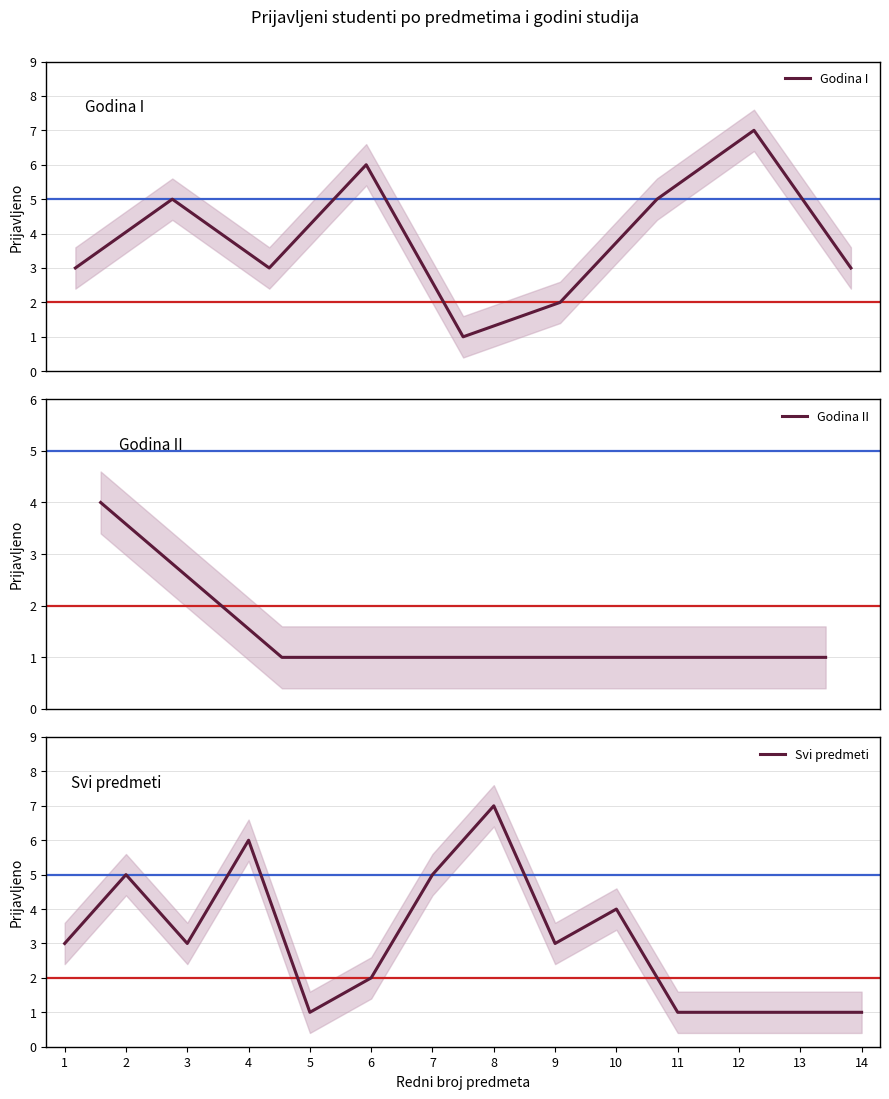

At which label does Svi predmeti reach its peak?

8